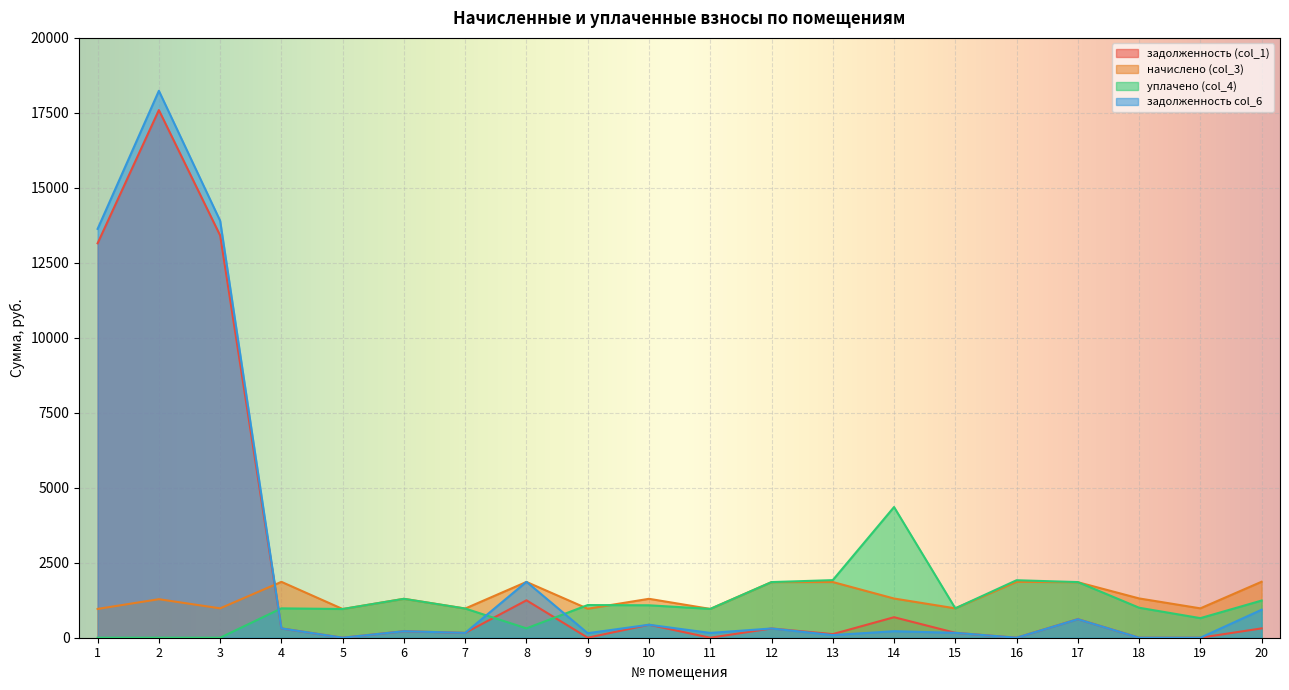

What are all the series names shown in the legend?

задолженность (col_1), начислено (col_3), уплачено (col_4), задолженность col_6